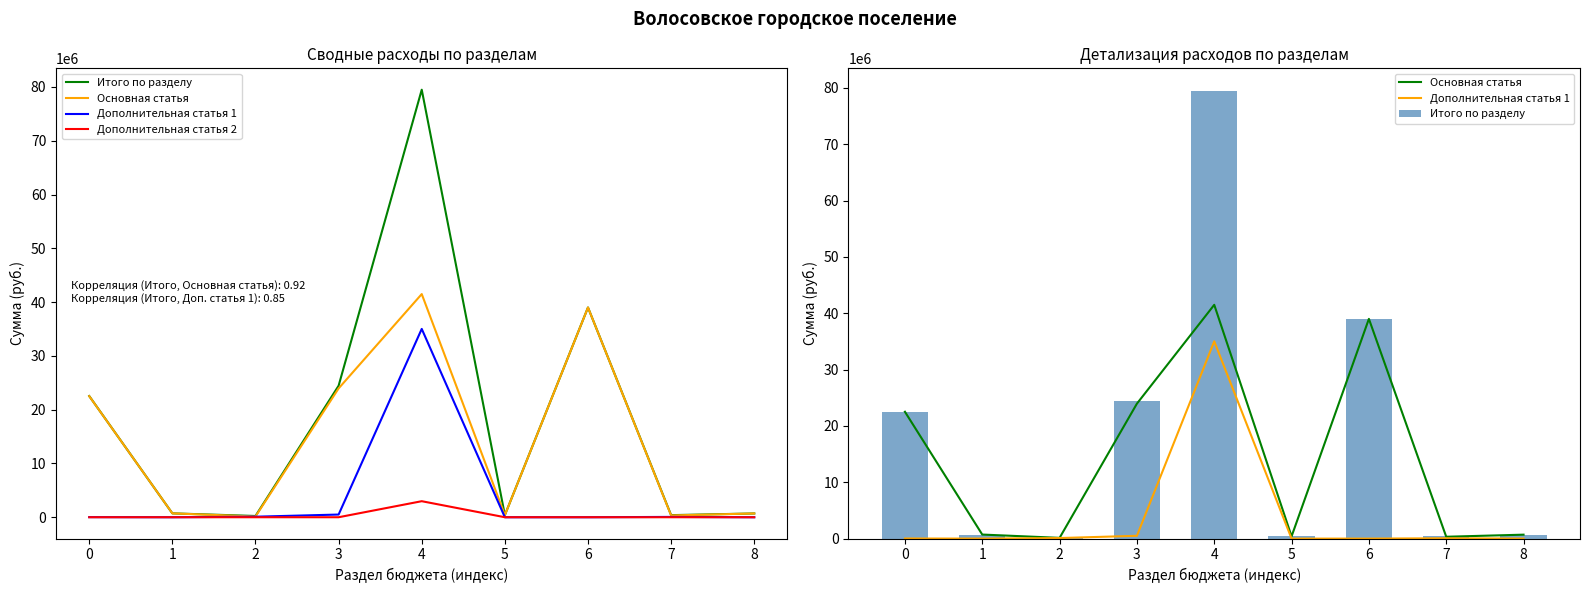

The Основная статья series shows 11076113.5 at 3. True or false?

False